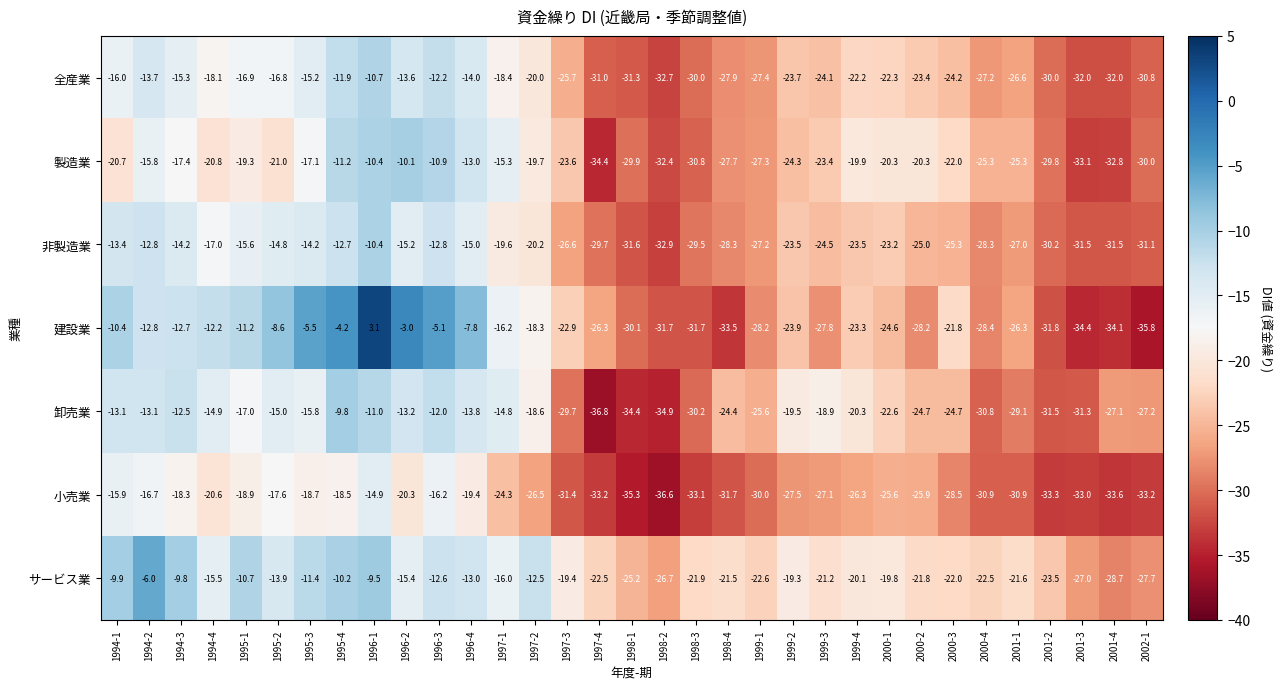

At which category is the sum across all series the highest?

1996-1